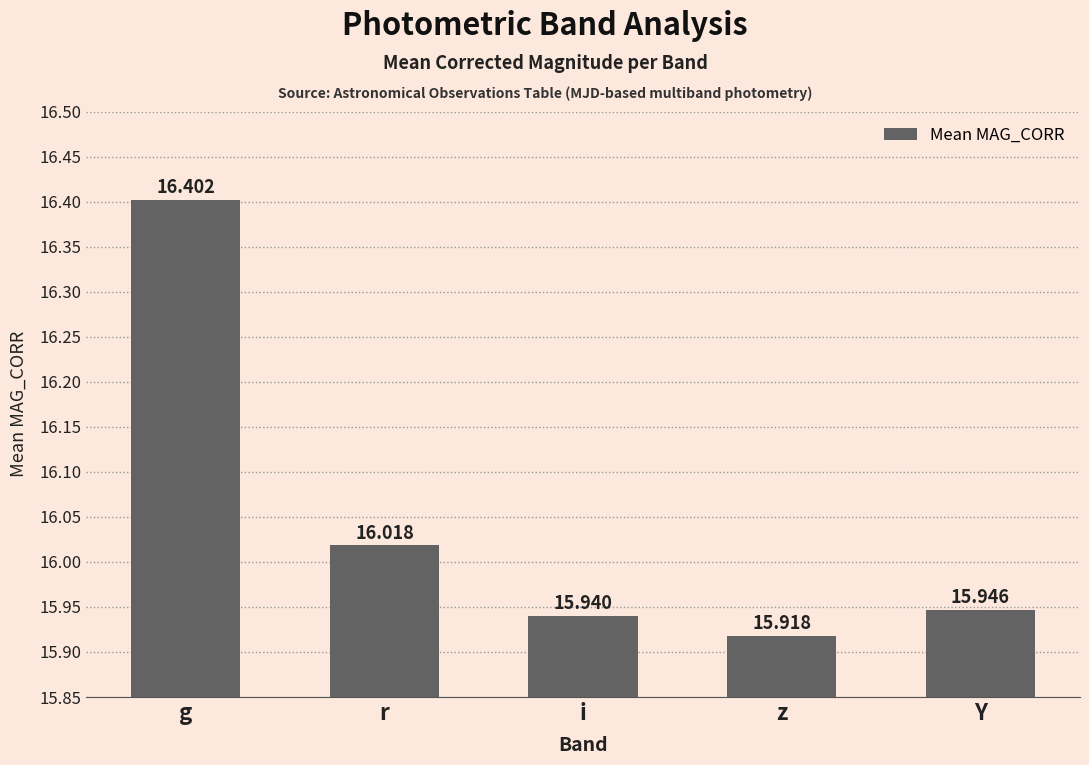

What is the ratio of the value at g to the value at r?

1.0